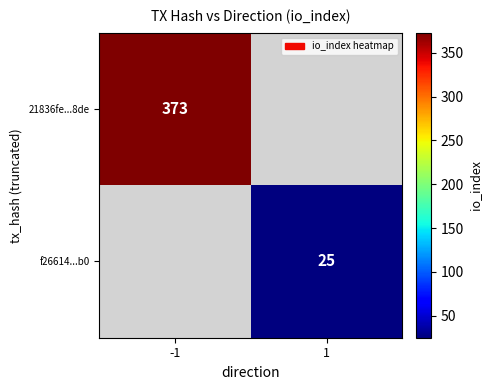

The 21836fe...8de series shows 107.7 at -1. True or false?

False